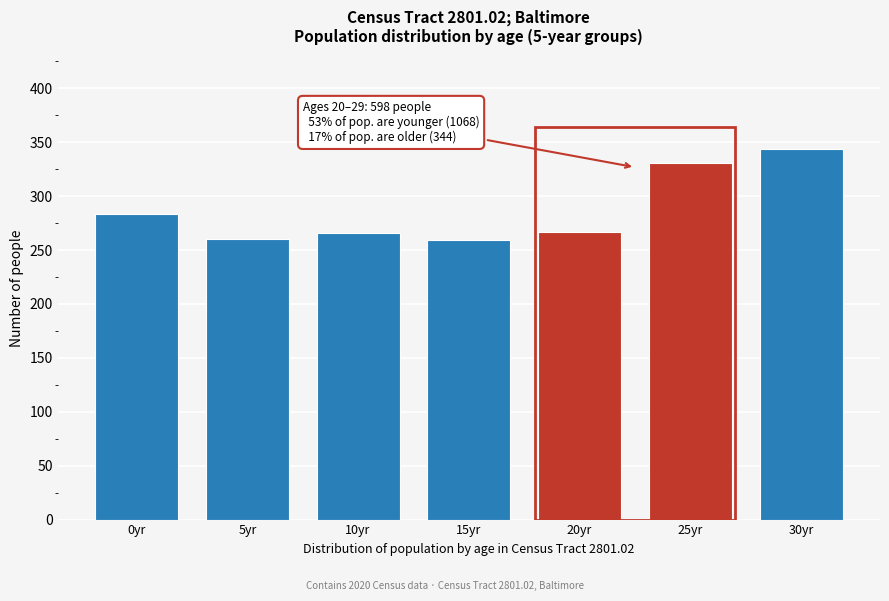

What is the ratio of the value at 30yr to the value at 0yr?

1.2